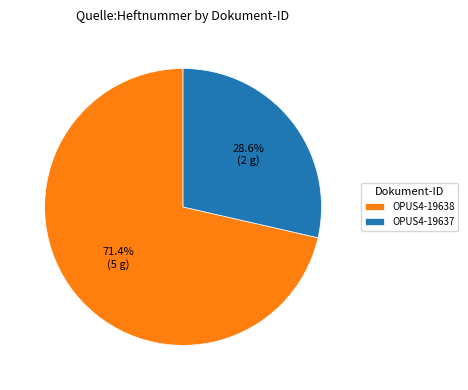

How many segments does this pie chart have?

2